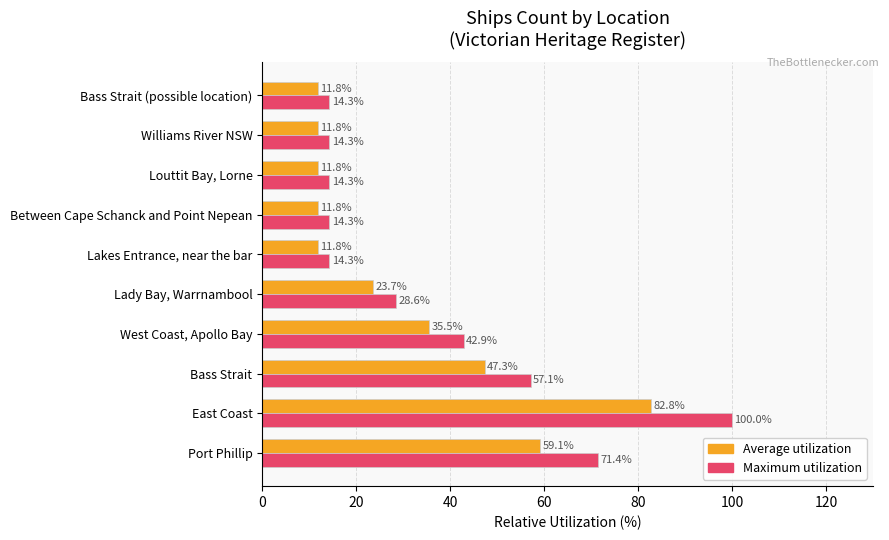

Where is Maximum utilization nearest to the value 57?

Bass Strait